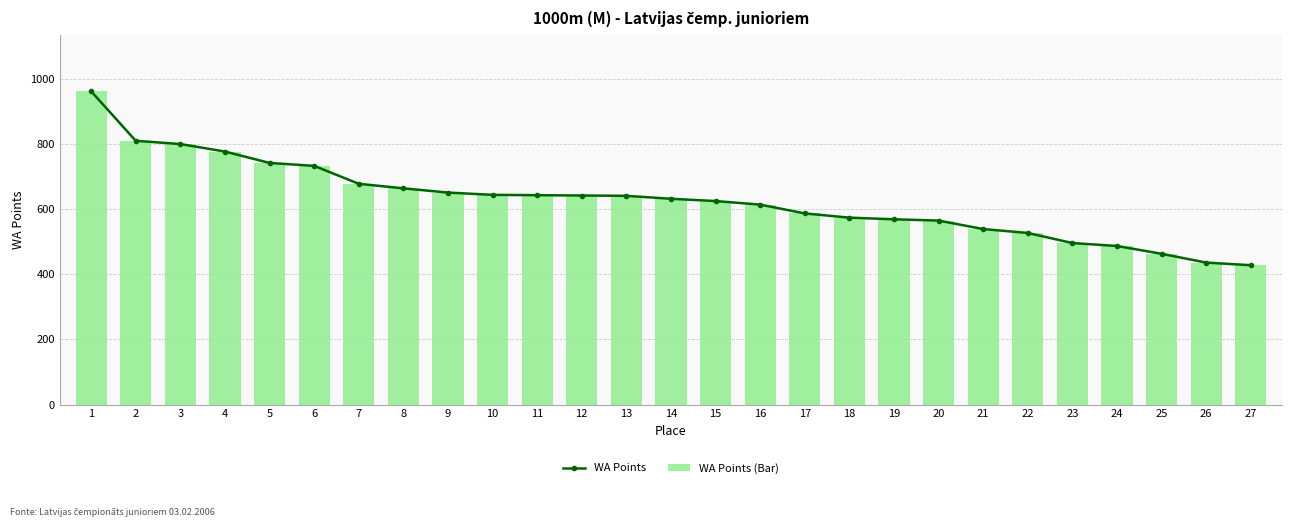

Which label corresponds to the smallest value in the chart?

27